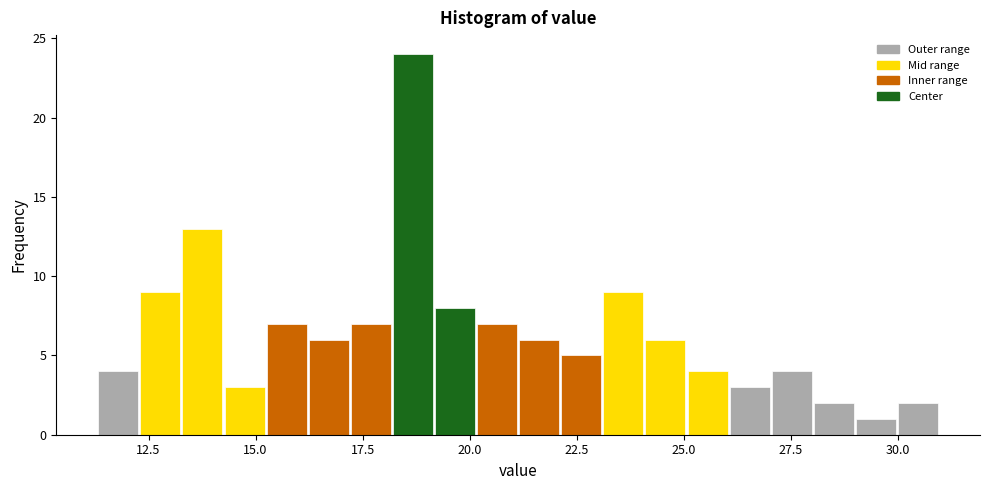

Read against the x-axis, roughly where is the centre of the tallest bar?

18.5